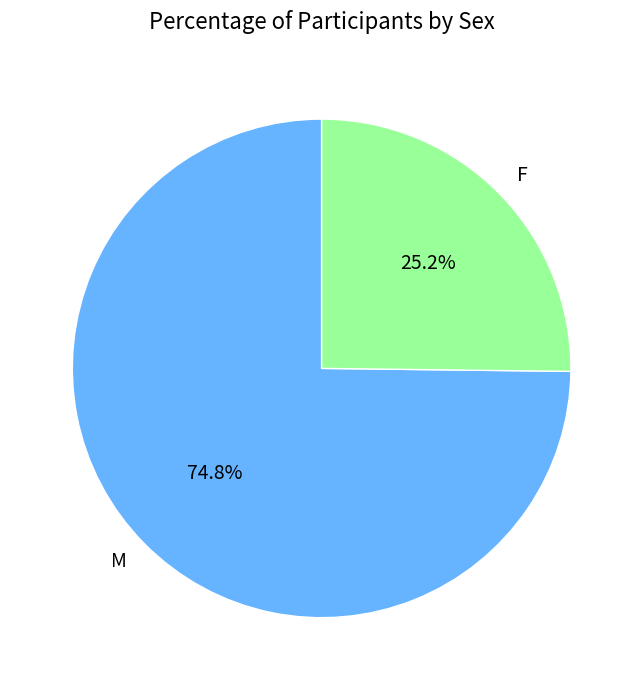

To the nearest percent, what is the average slice percentage?

50%